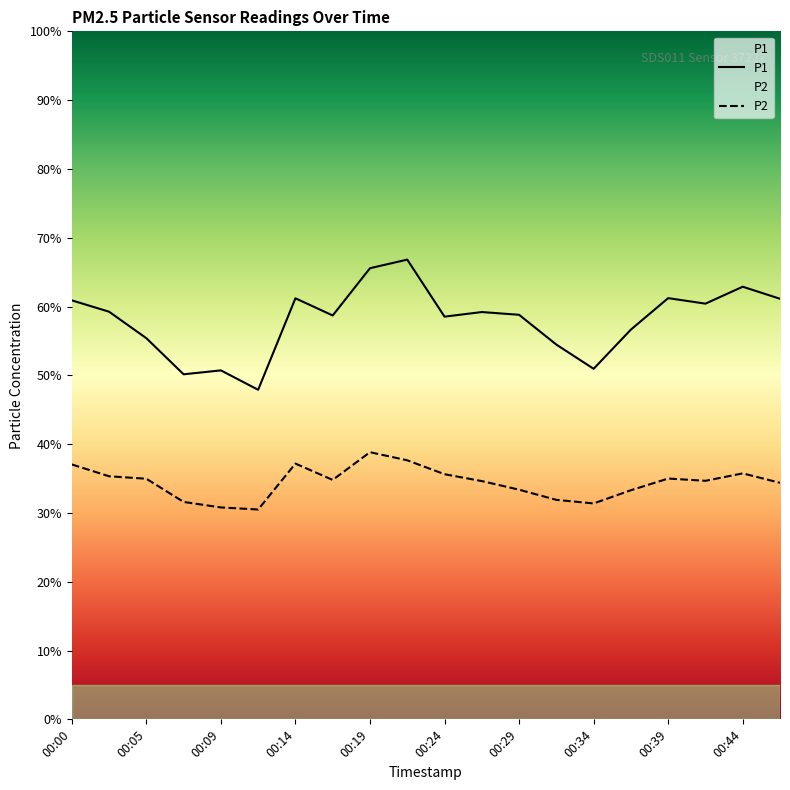

At which label does P1 reach its minimum?

00:12